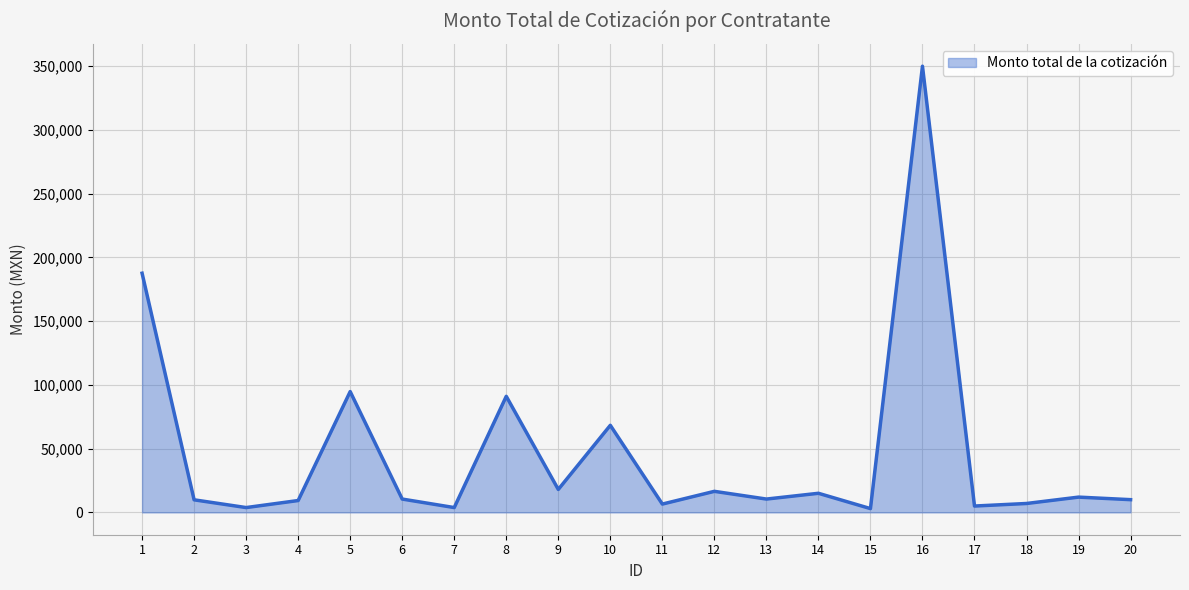

Where is the data nearest to the value 176500?

1